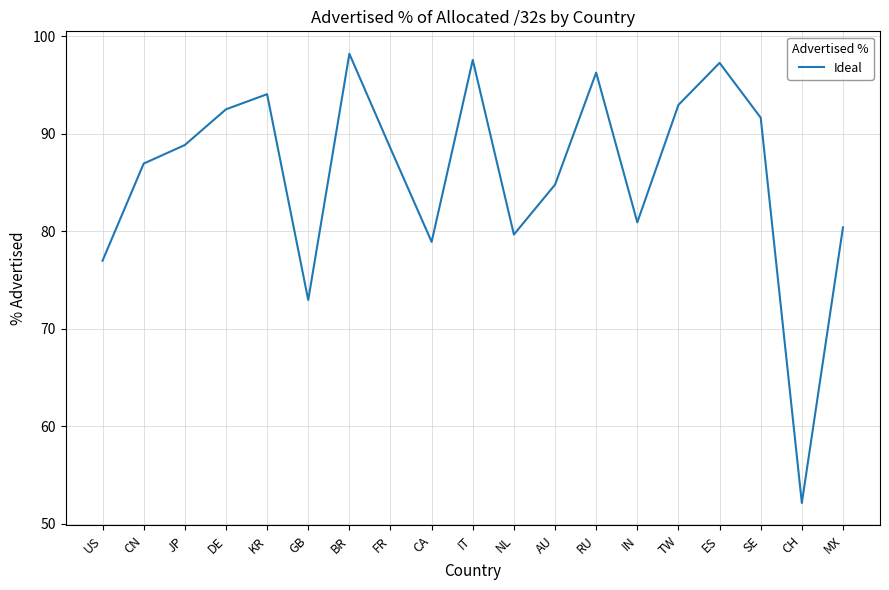

What is the difference between the maximum and minimum values?

46.0